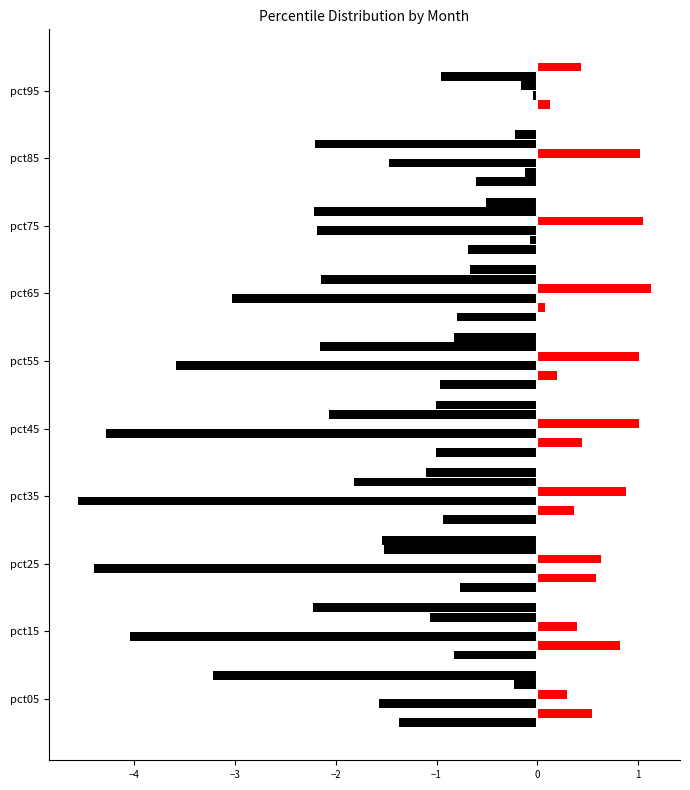

At how many categories does at least one series exceed -2?

10